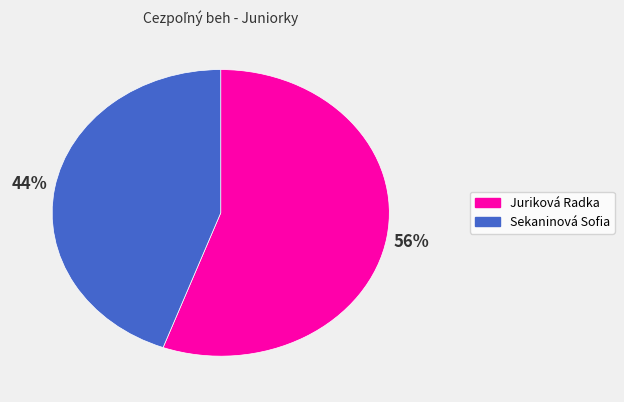

What is the largest slice in the pie chart?

Juriková Radka